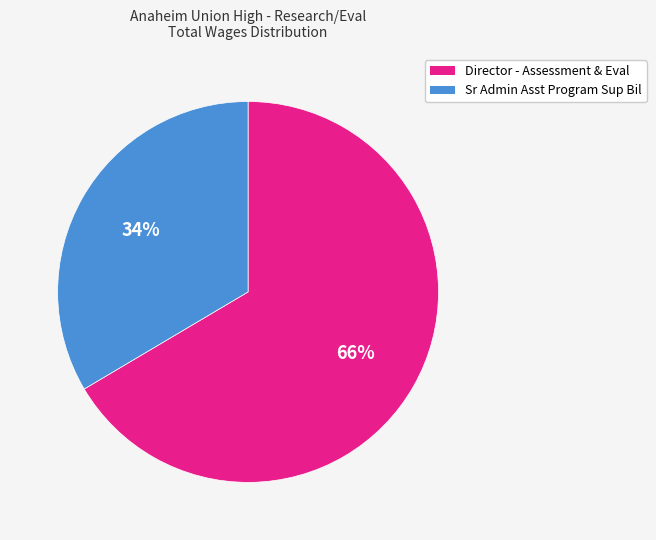

To the nearest percent, what is the combined percentage of Sr Admin Asst Program Sup Bil and Director - Assessment & Eval?

100%